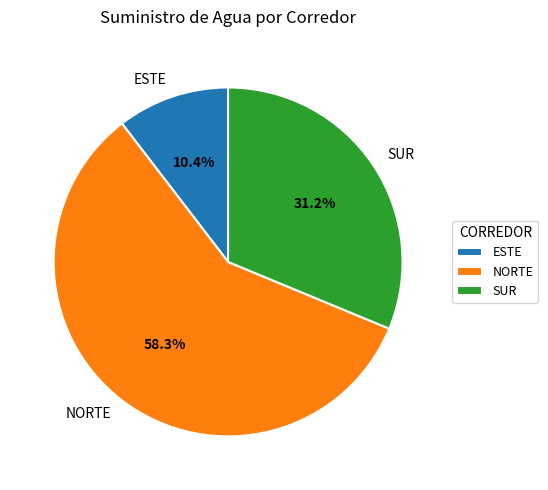

Does NORTE account for over 50% of the chart?

Yes